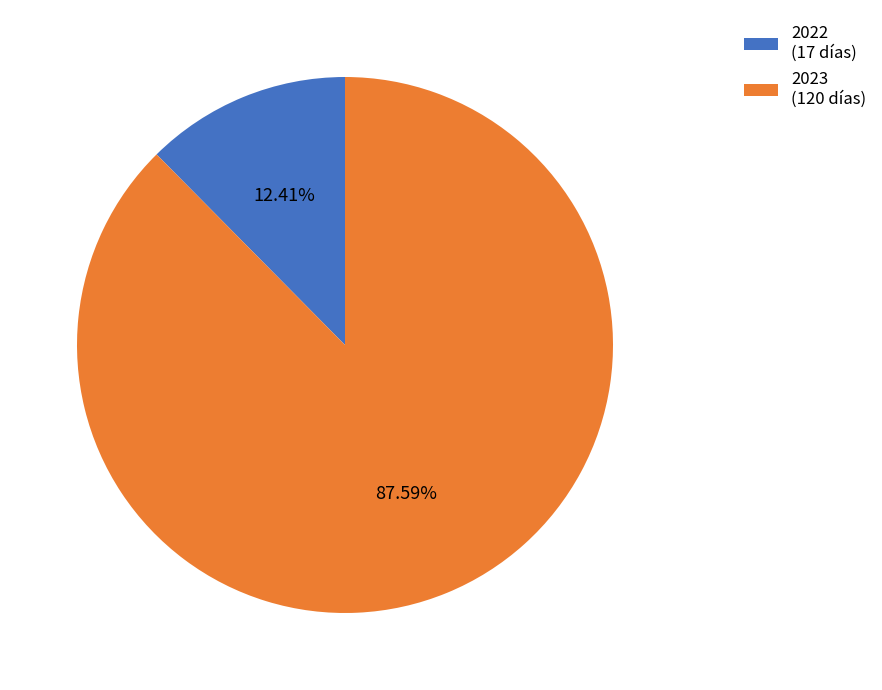

What percentage do 2023 and 2022 together represent?

100.0%